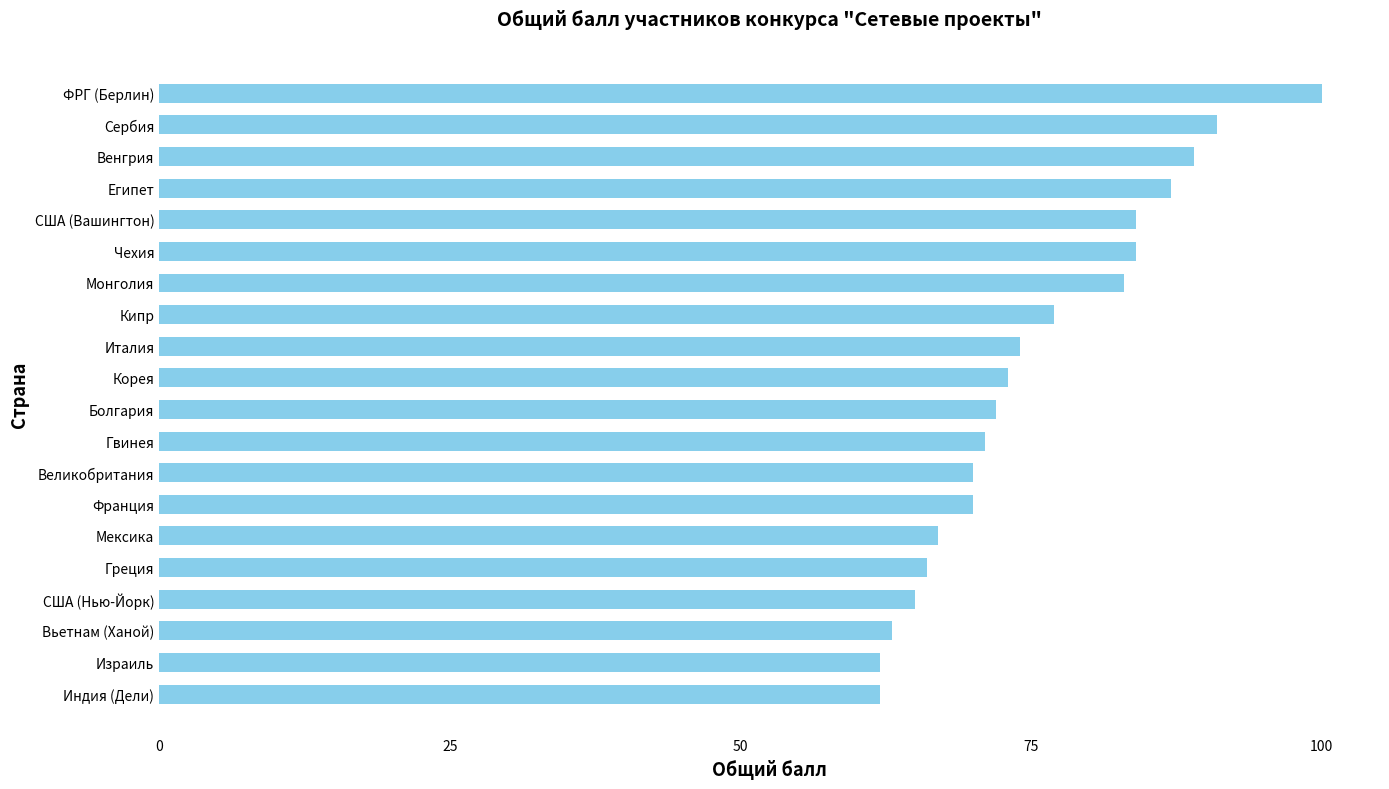

Reading top to bottom, transcribe all the data shown in this chart.

ФРГ (Берлин)=100	Сербия=91	Венгрия=89	Египет=87	США (Вашингтон)=84	Чехия=84	Монголия=83	Кипр=77	Италия=74	Корея=73	Болгария=72	Гвинея=71	Великобритания=70	Франция=70	Мексика=67	Греция=66	США (Нью-Йорк)=65	Вьетнам (Ханой)=63	Израиль=62	Индия (Дели)=62